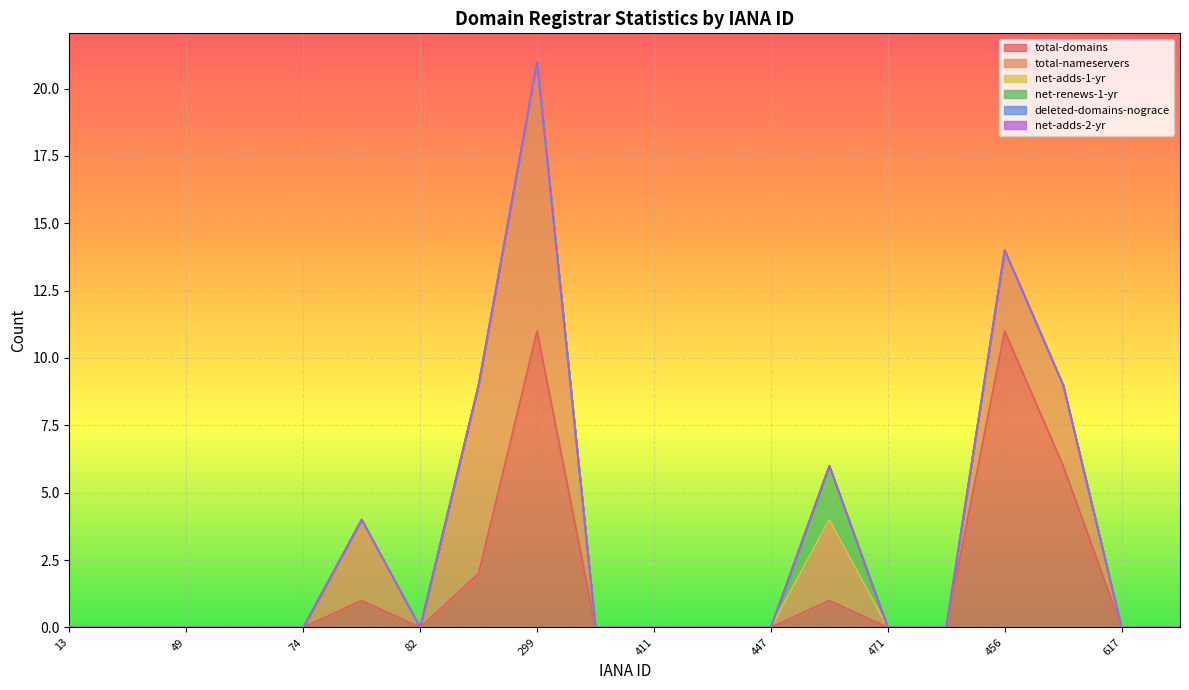

What is the difference between the maximum and minimum values in the total-nameservers series?

10